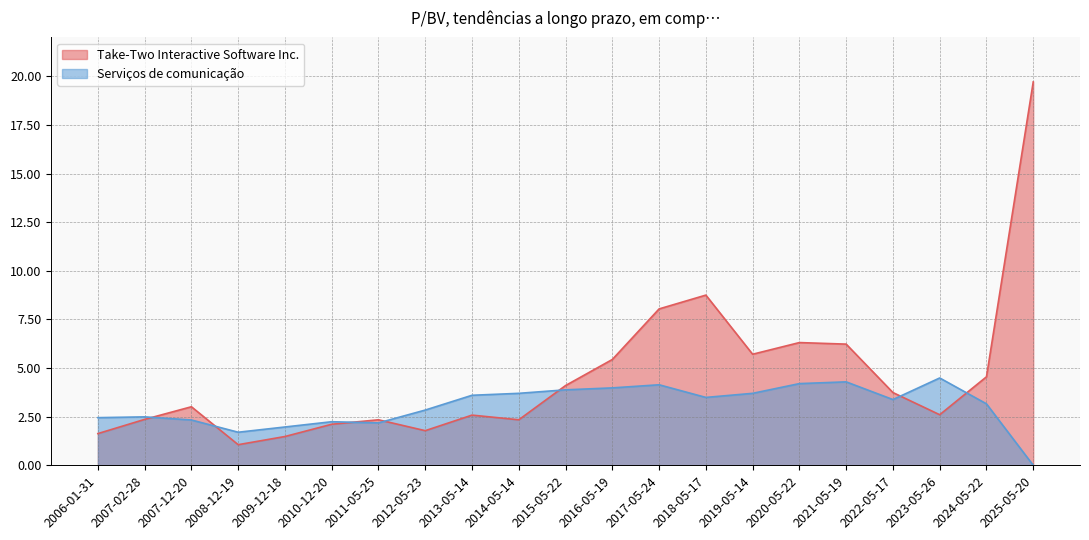

Where is the first local maximum for Take-Two Interactive Software Inc.?

2007-12-20